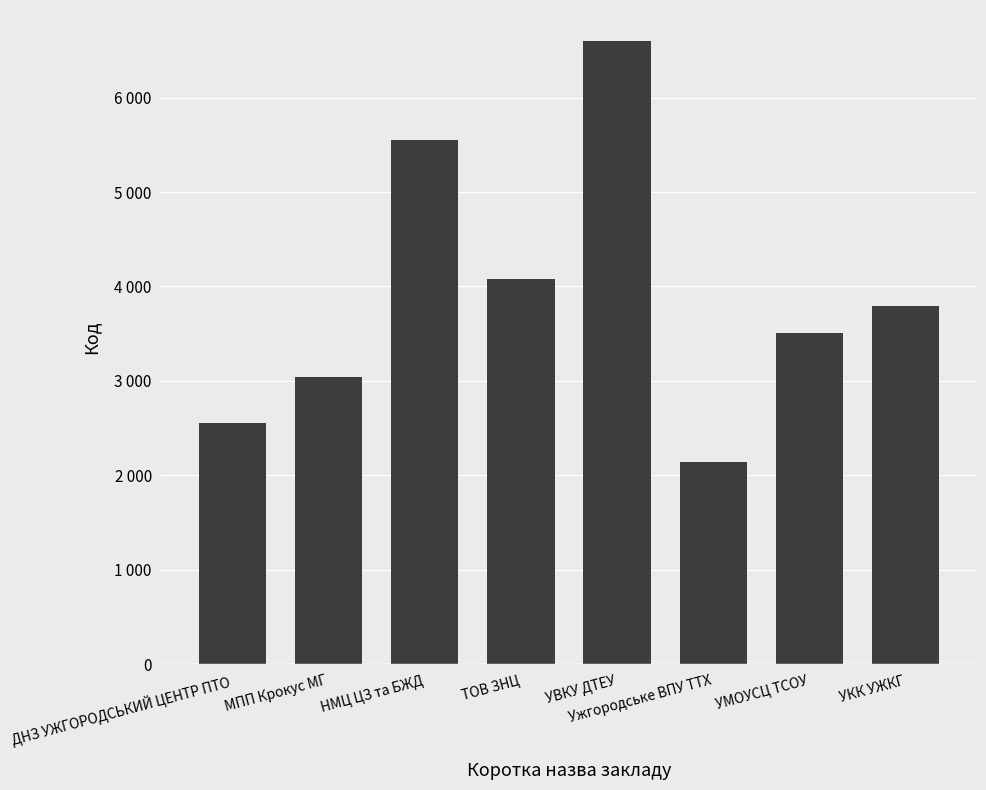

Where is the data nearest to the value 4371?

ТОВ ЗНЦ